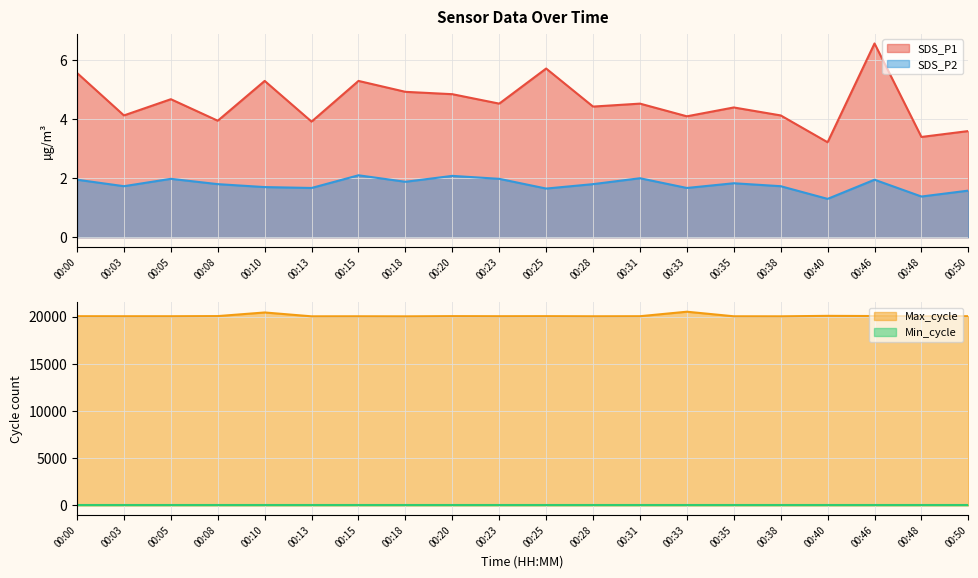

What is the value of the Max_cycle point at the 19th from the left?

20023.0